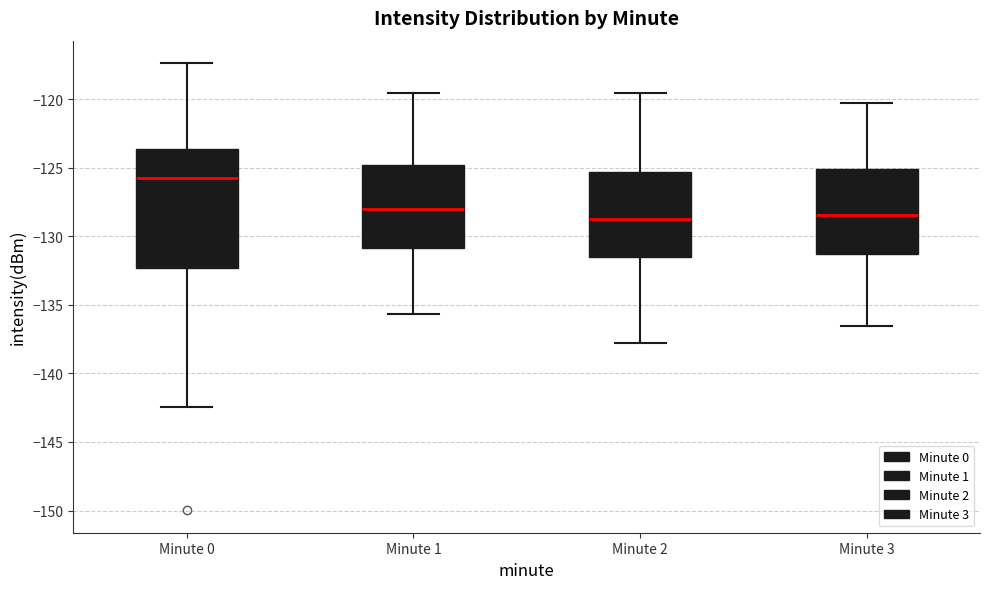

Reading left to right, read every box against the y-axis: the position of its median line, the range the box covers, and the ends of its whiskers. The values are not printed on the chart, so give them approximately, as read against the axis.

Minute 0: median -125.5, box -132.5 to -123.5, whiskers -142.5 to -117.5
Minute 1: median -128.0, box -131.0 to -125.0, whiskers -135.5 to -119.5
Minute 2: median -129.0, box -131.5 to -125.5, whiskers -138.0 to -119.5
Minute 3: median -128.5, box -131.5 to -125.0, whiskers -136.5 to -120.0